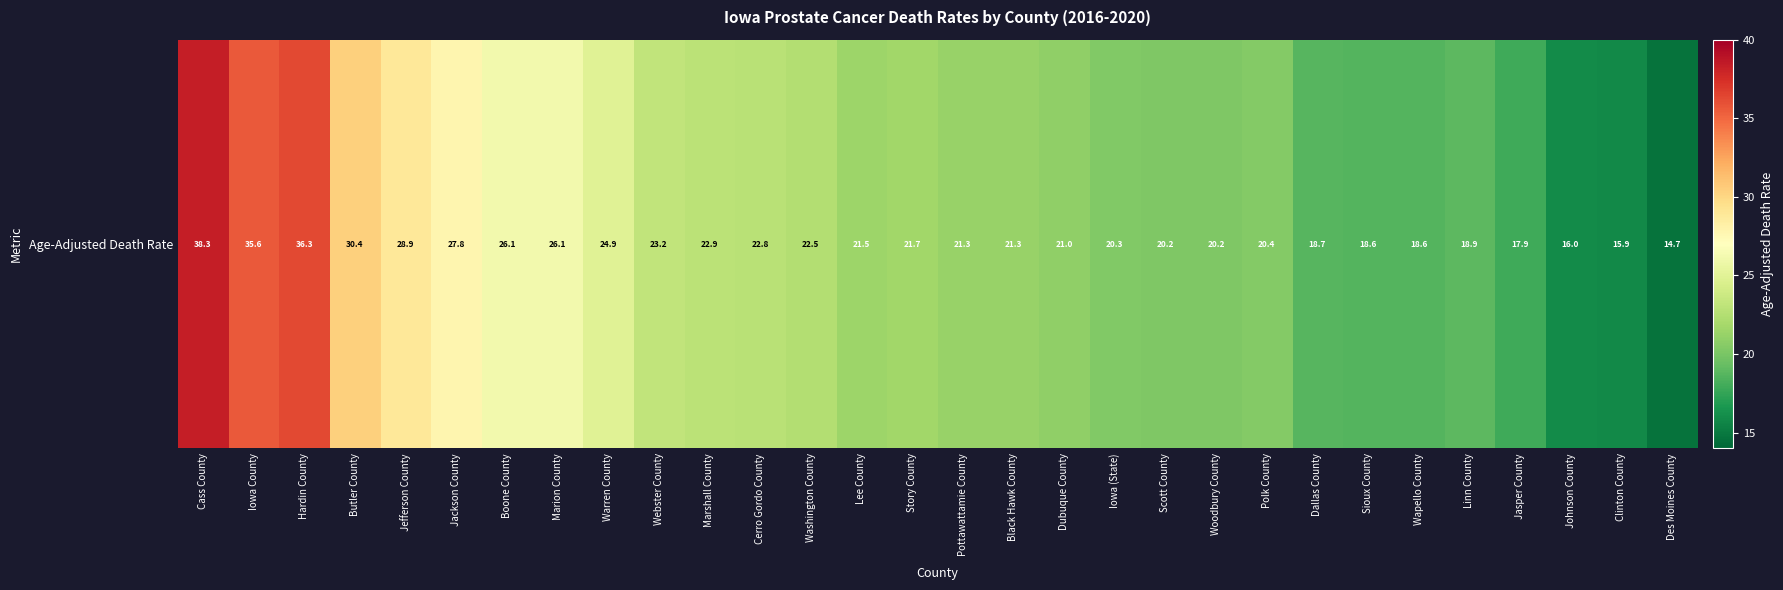

At which label does the data first exceed 21?

Cass County